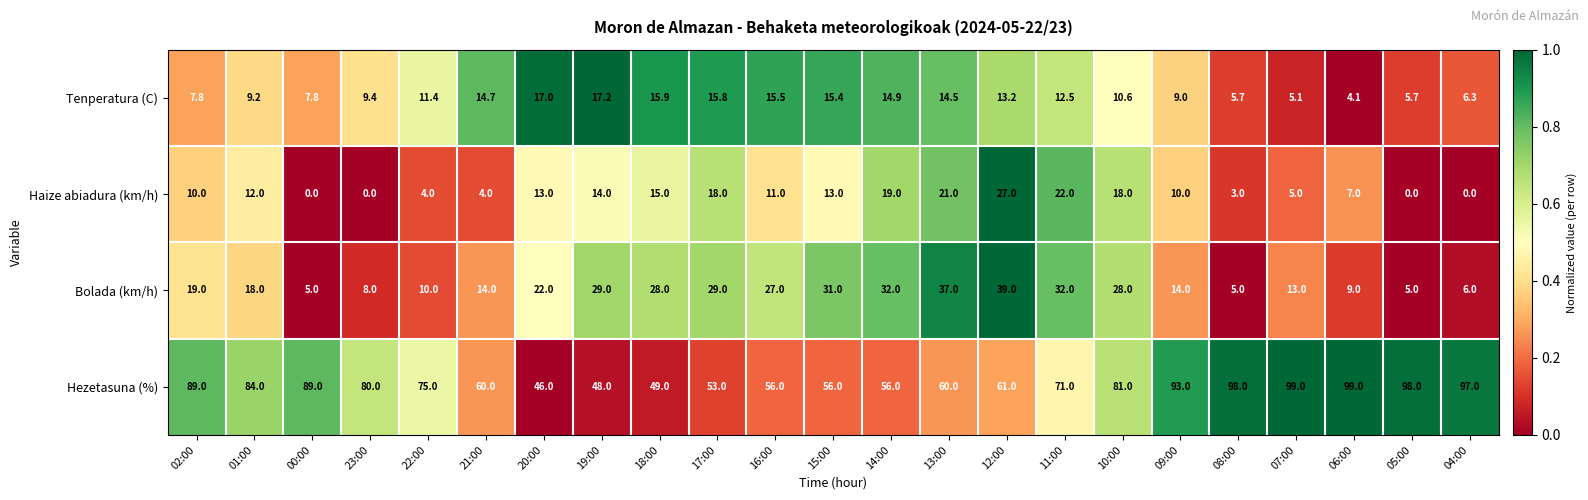

How many data points in Hezetasuna (%) are less than 75?

11